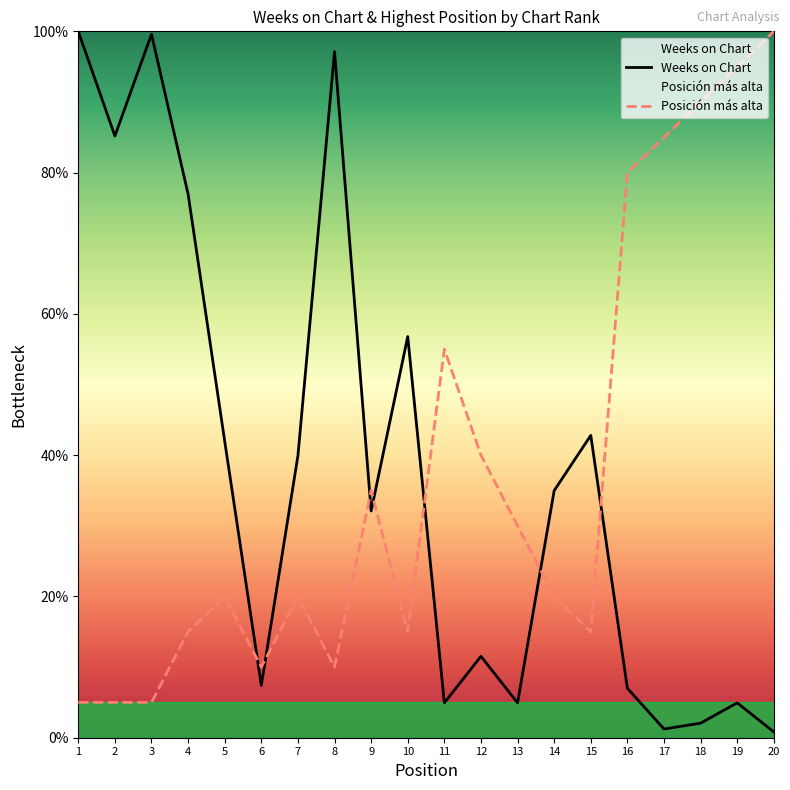

Which series changed the most between 8 and 9?

Weeks on Chart